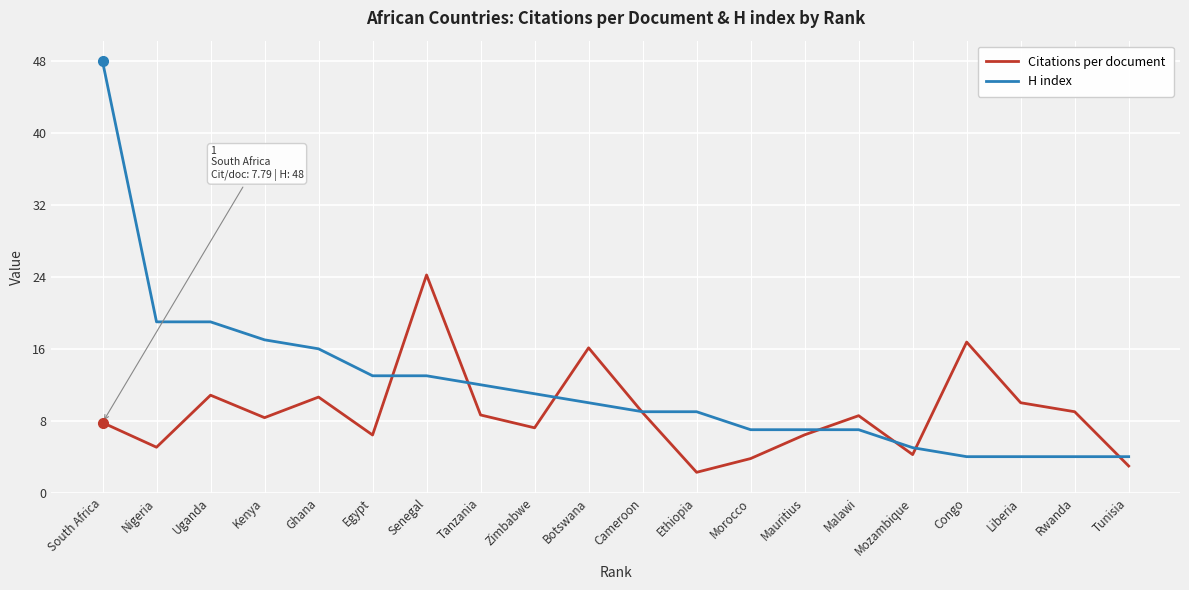

The value of H index at Kenya is 17.0. True or false?

True